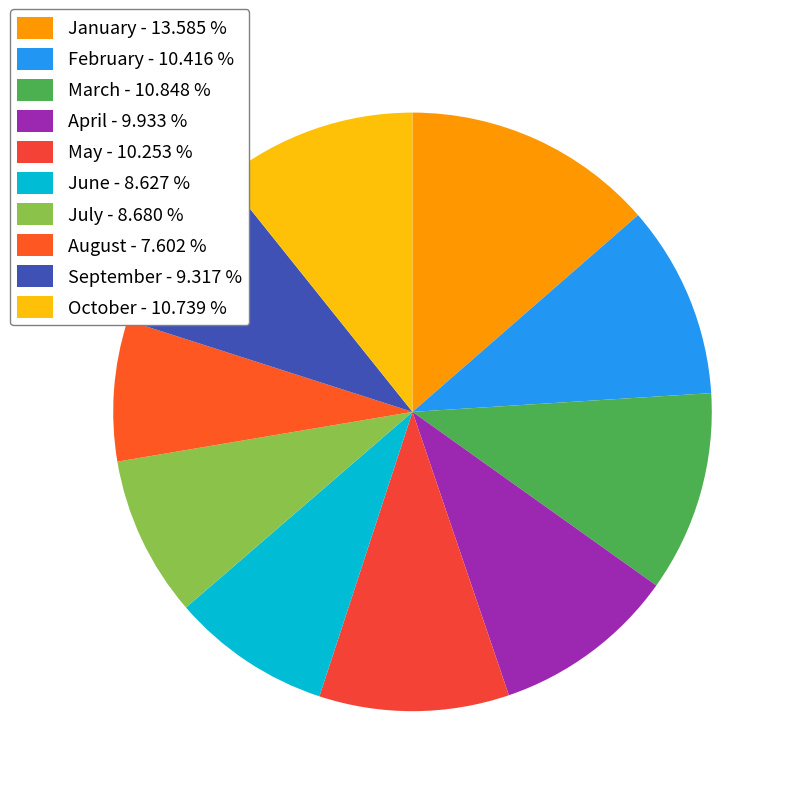

To the nearest percent, what is the average slice percentage?

10%